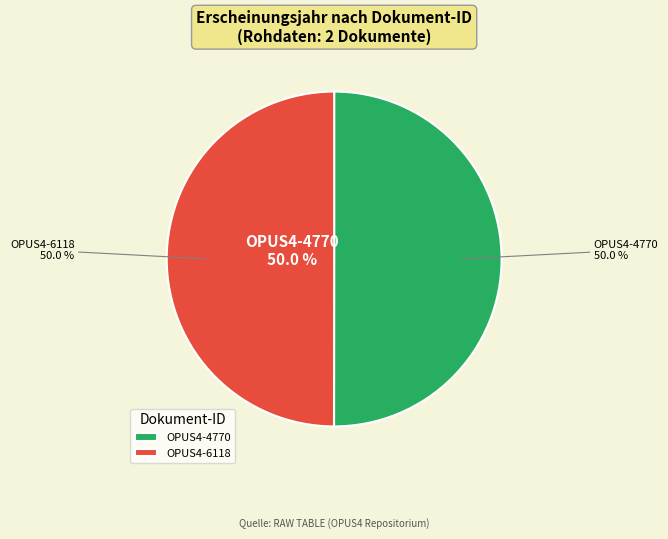

What percentage is NOT represented by OPUS4-4770?

50.0%